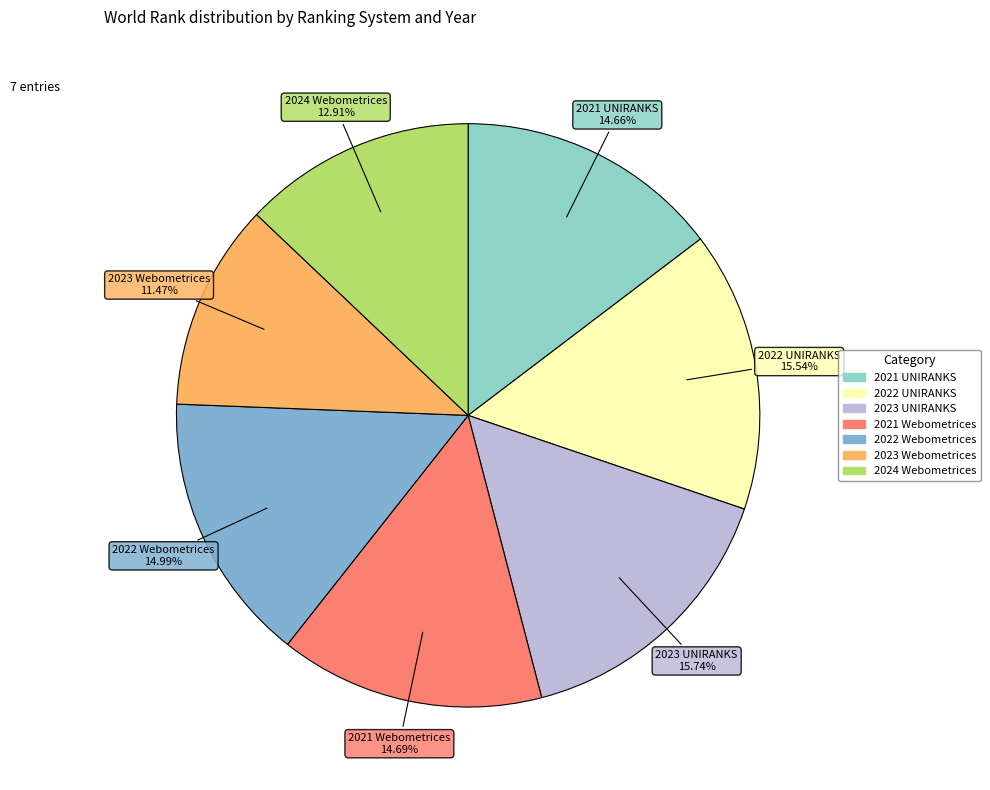

Count the number of slices in the pie.

7